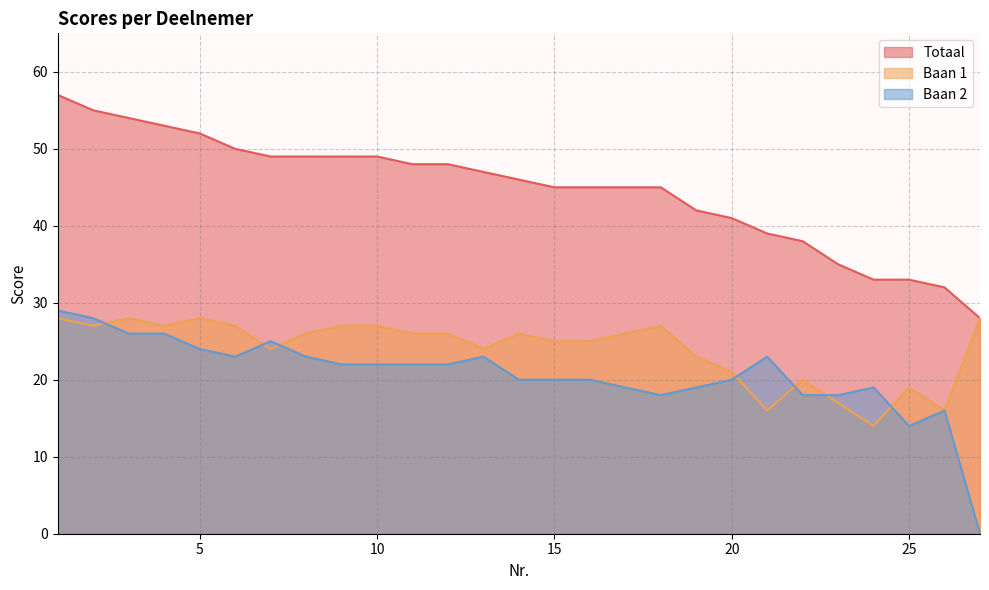

What is the lowest value of the Totaal series?

28